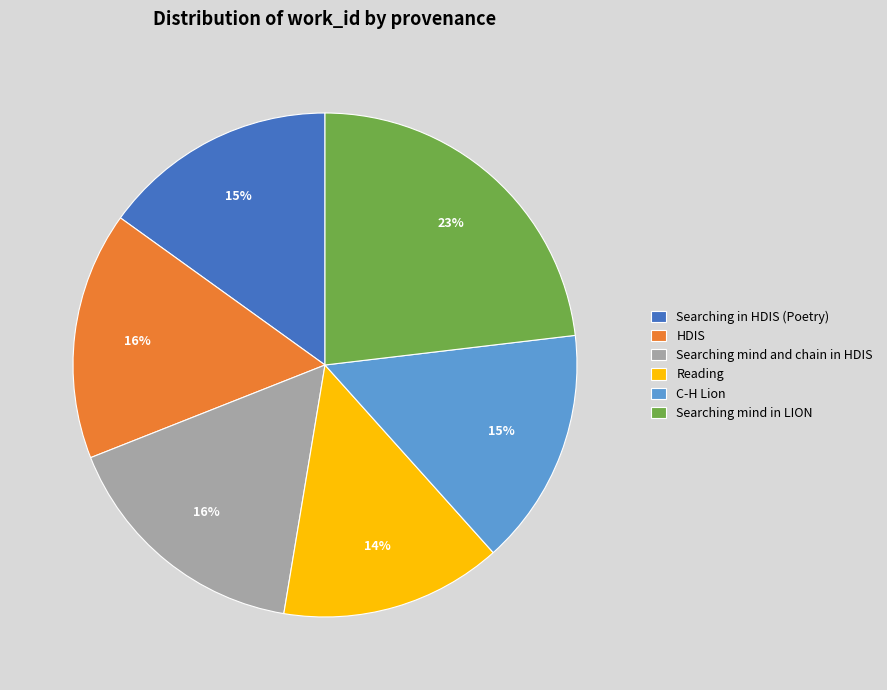

How many slices are in this pie chart?

6